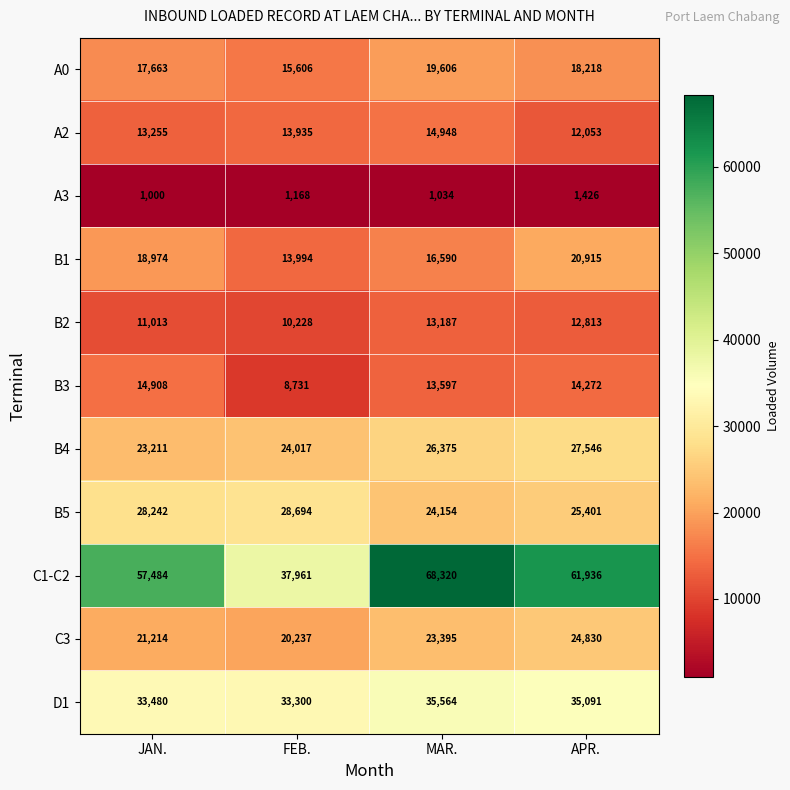

What is the average value of the B2 series?

11810